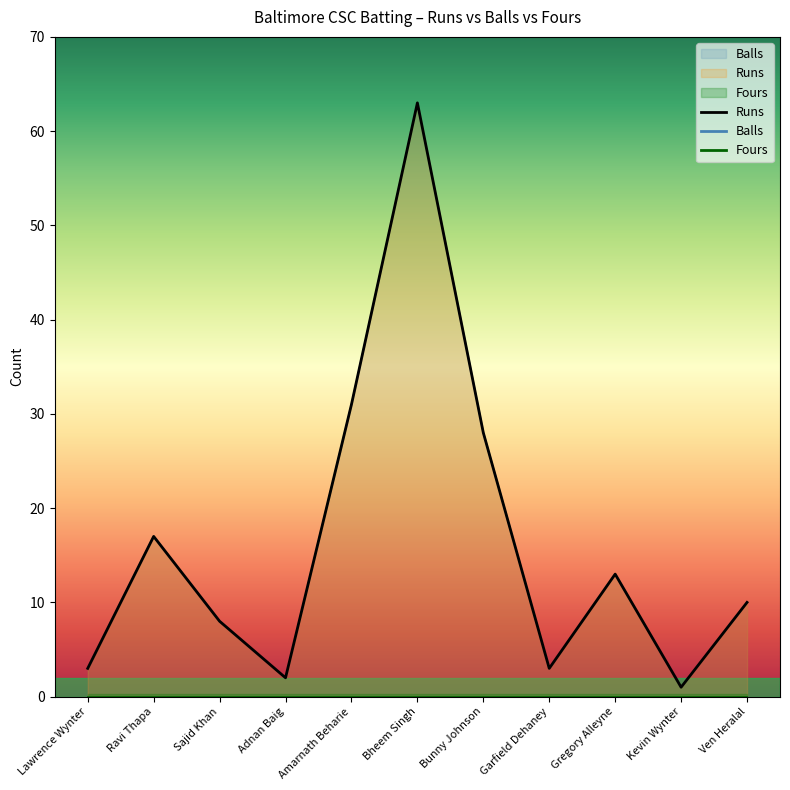

What is the value of the Runs point at the 6th from the left?

63